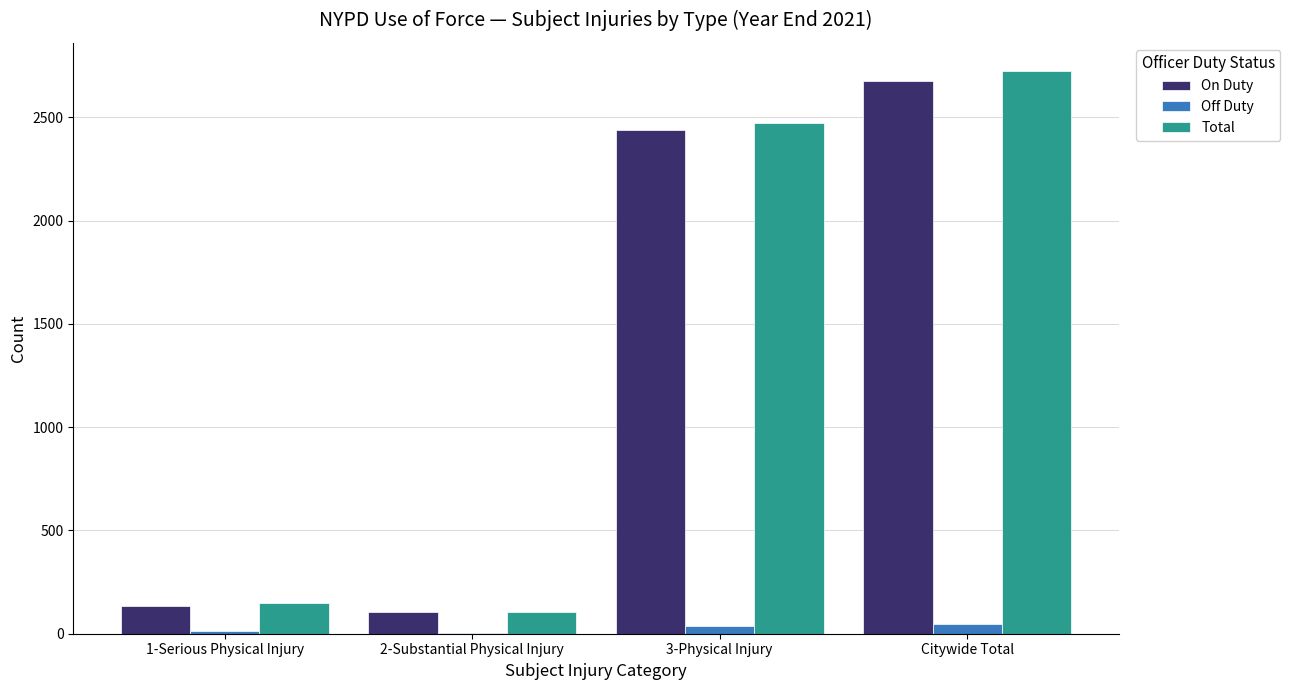

Between 1-Serious Physical Injury and 2-Substantial Physical Injury, which series saw the biggest shift?

Total